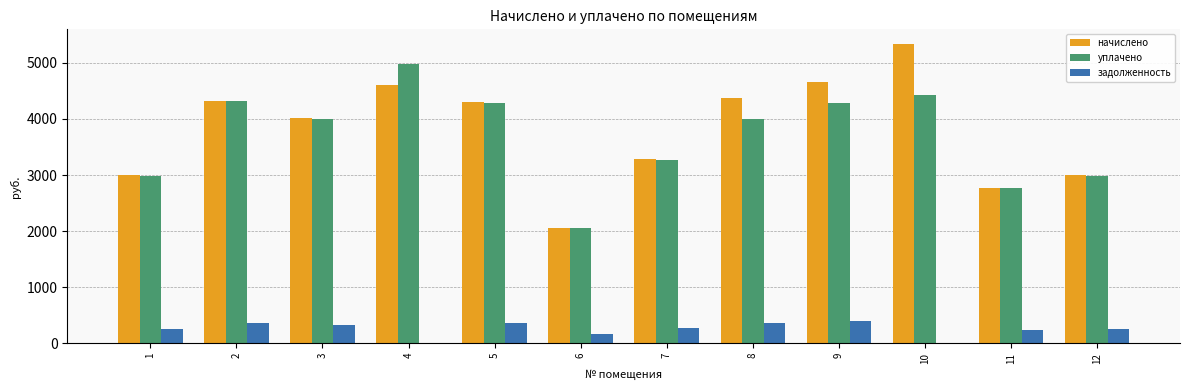

Is the value of уплачено at 8 greater than the value of начислено at 8?

No